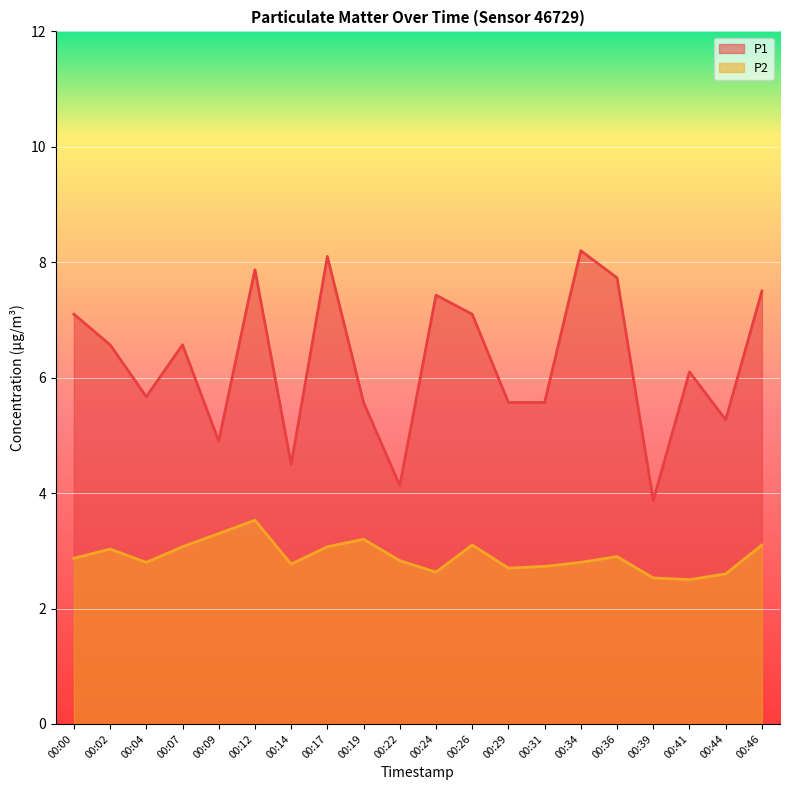

What is the difference between the maximum and second lowest values in the P2 series?

1.0